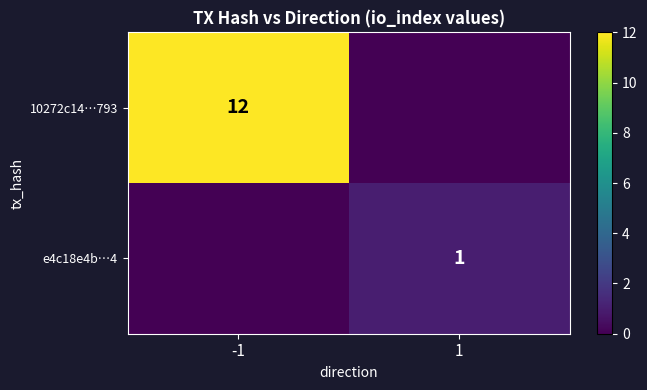

Is it true that 10272c14…793 equals 12 at -1?

True